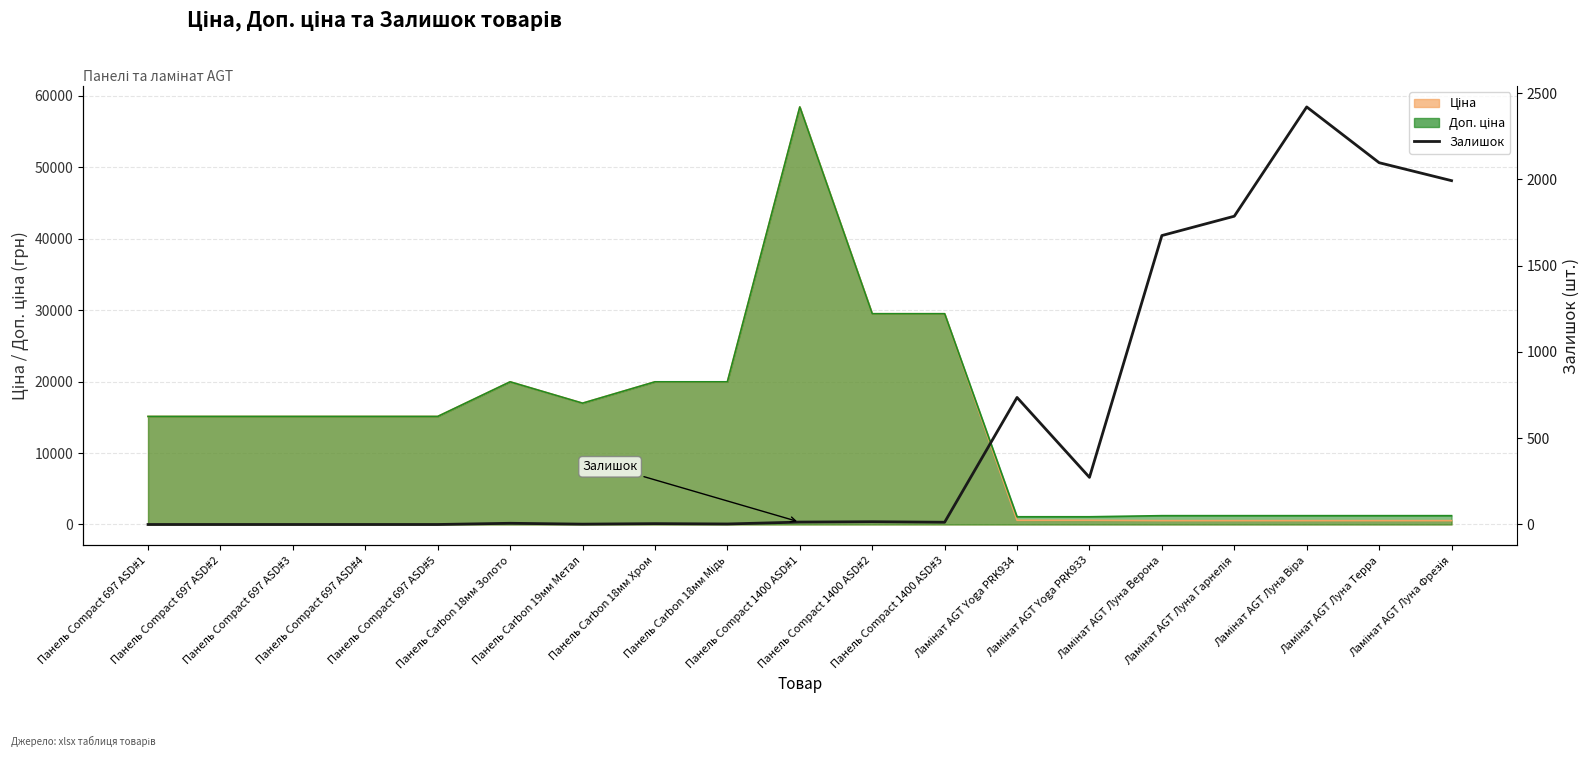

List the labels in order of value, smallest first.

Панель Compact 697 ASD#1, Панель Compact 697 ASD#2, Панель Compact 697 ASD#3, Панель Compact 697 ASD#4, Панель Compact 697 ASD#5, Панель Carbon 19мм Метал, Панель Carbon 18мм Мідь, Панель Carbon 18мм Хром, Панель Carbon 18мм Золото, Панель Compact 1400 ASD#3, Панель Compact 1400 ASD#1, Панель Compact 1400 ASD#2, Ламінат AGT Yoga PRK933, Ламінат AGT Yoga PRK934, Ламінат AGT Луна Верона, Ламінат AGT Луна Гарнелія, Ламінат AGT Луна Фрезія, Ламінат AGT Луна Терра, Ламінат AGT Луна Віра